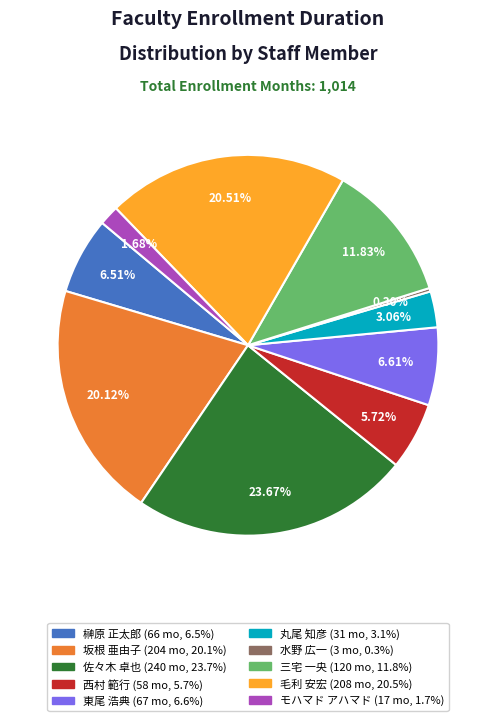

To the nearest percent, what is the difference between the 佐々木 卓也 and 毛利 安宏 slice percentages?

3%